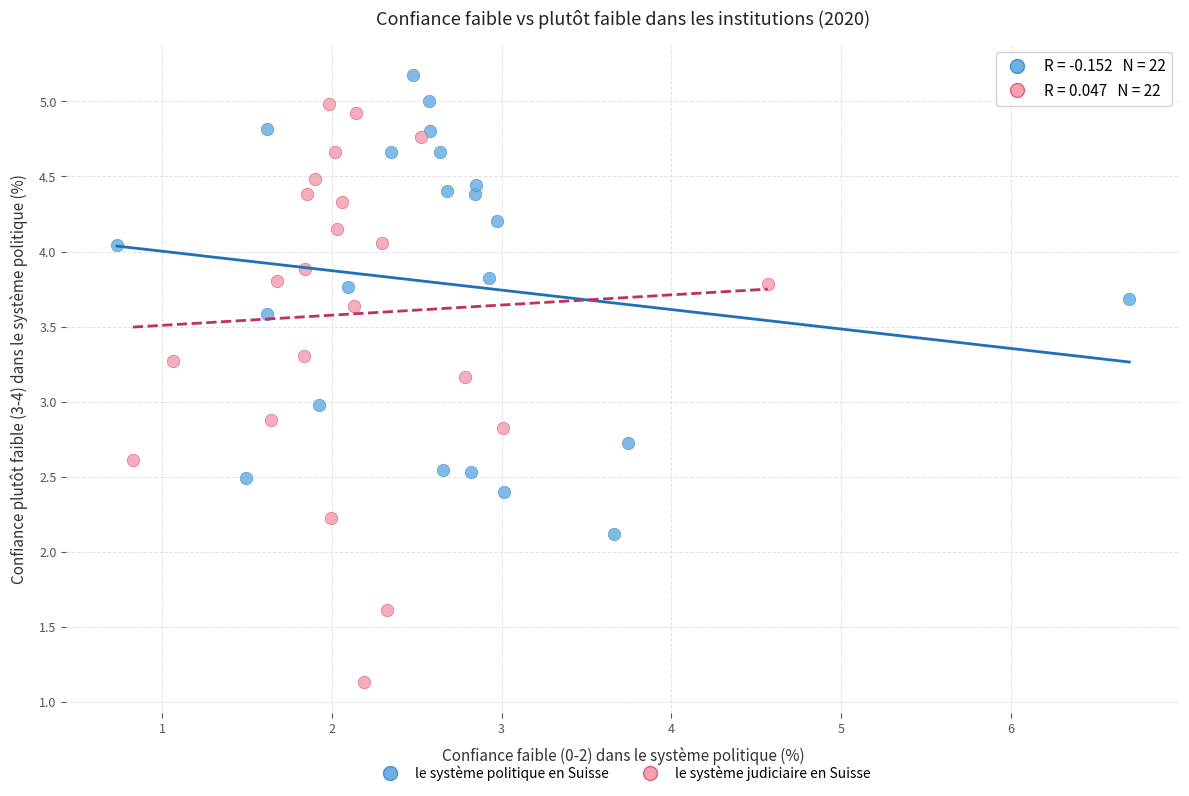

What are all the series names shown in the legend?

le système politique en Suisse, le système judiciaire en Suisse